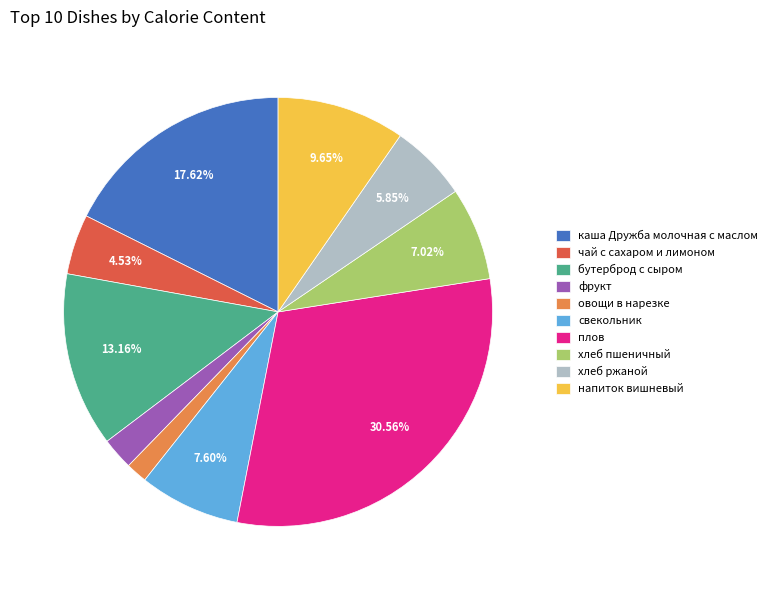

To the nearest percent, what is the average slice percentage?

10%